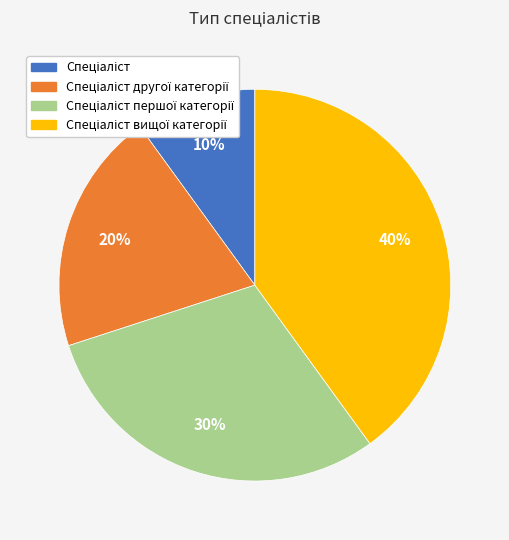

Does any single category account for the majority?

No